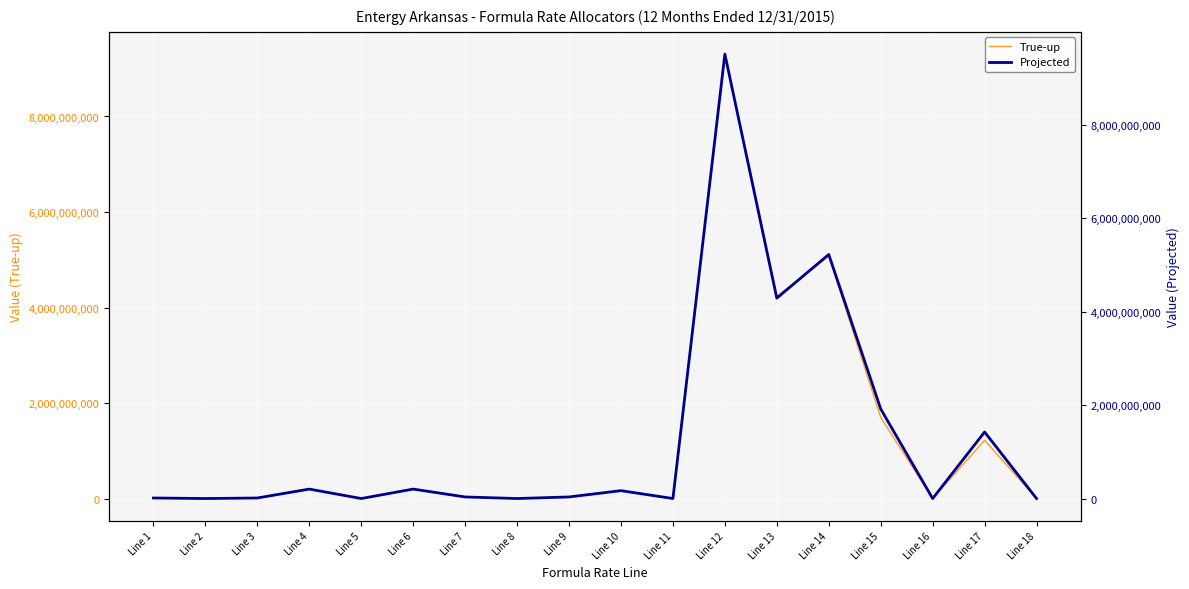

True or false: True-up and Projected intersect in this chart.

False